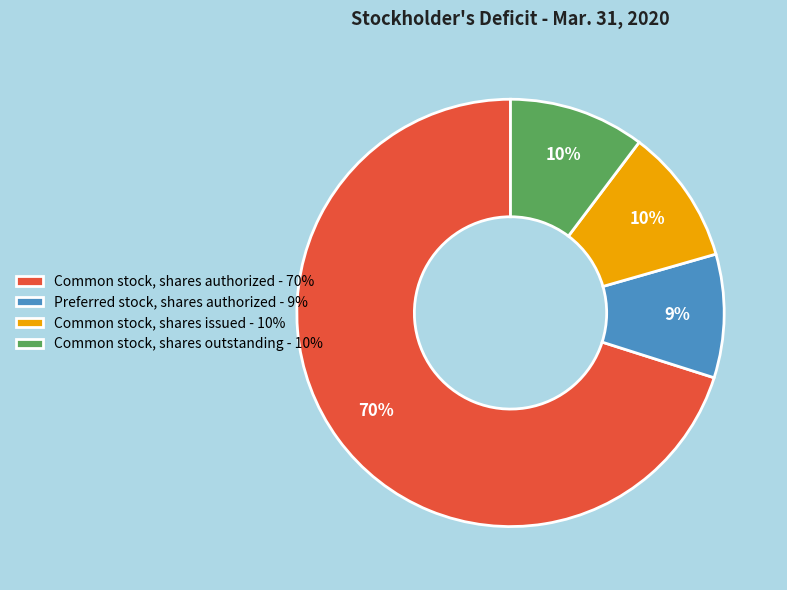

To the nearest percent, what is the average slice percentage?

25%